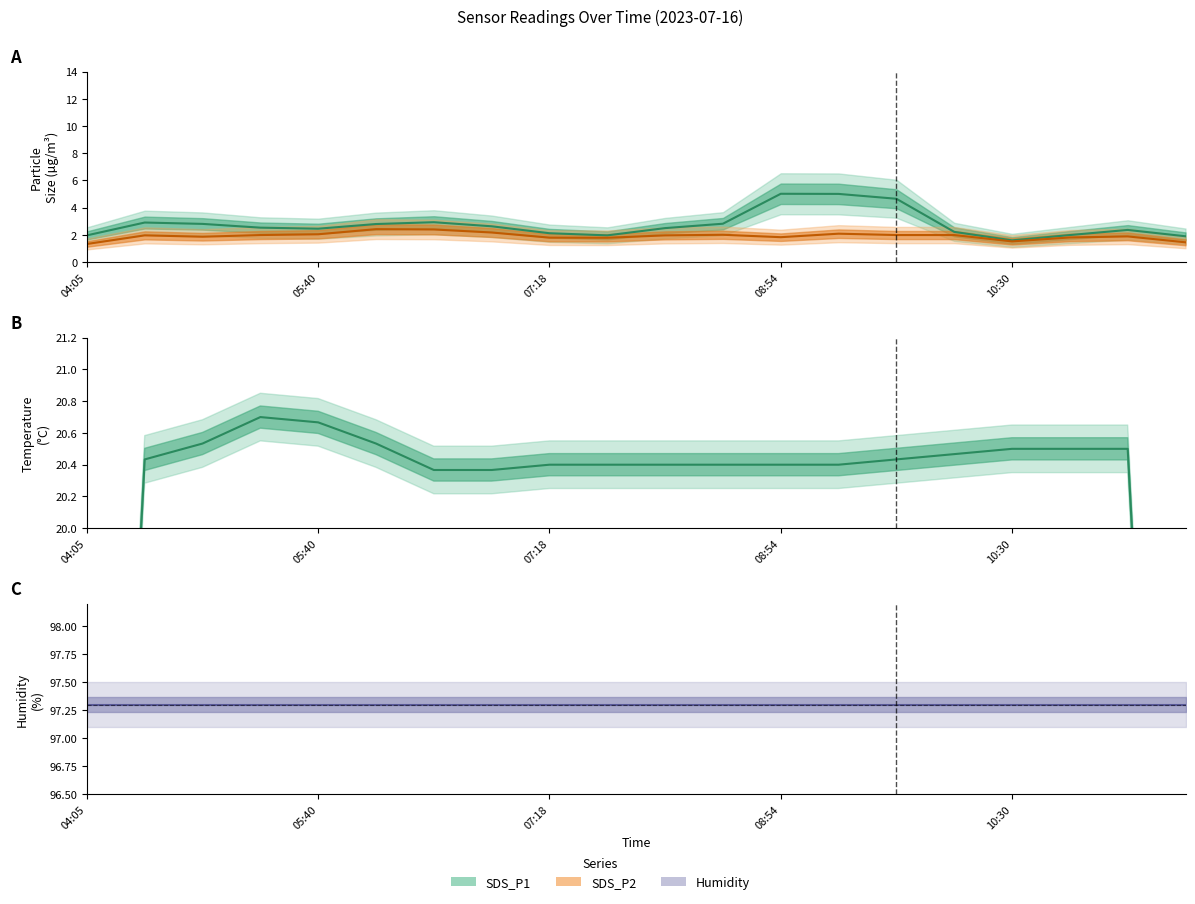

What is the difference between the highest and lowest values at 11:40?

95.4